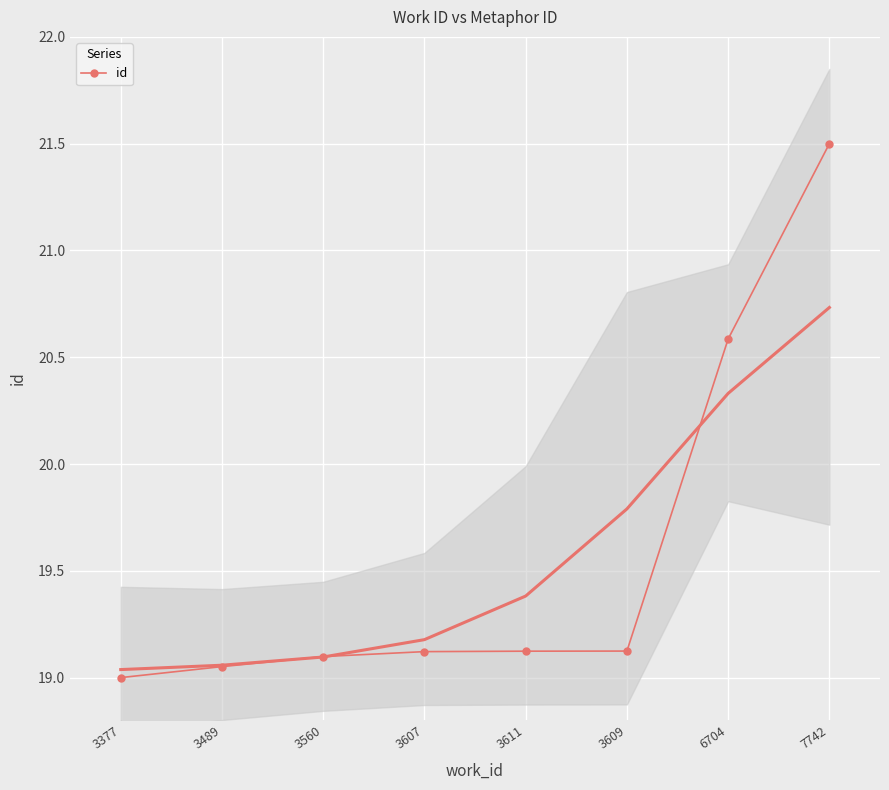

What is the label of the 6th point from the right?

3560